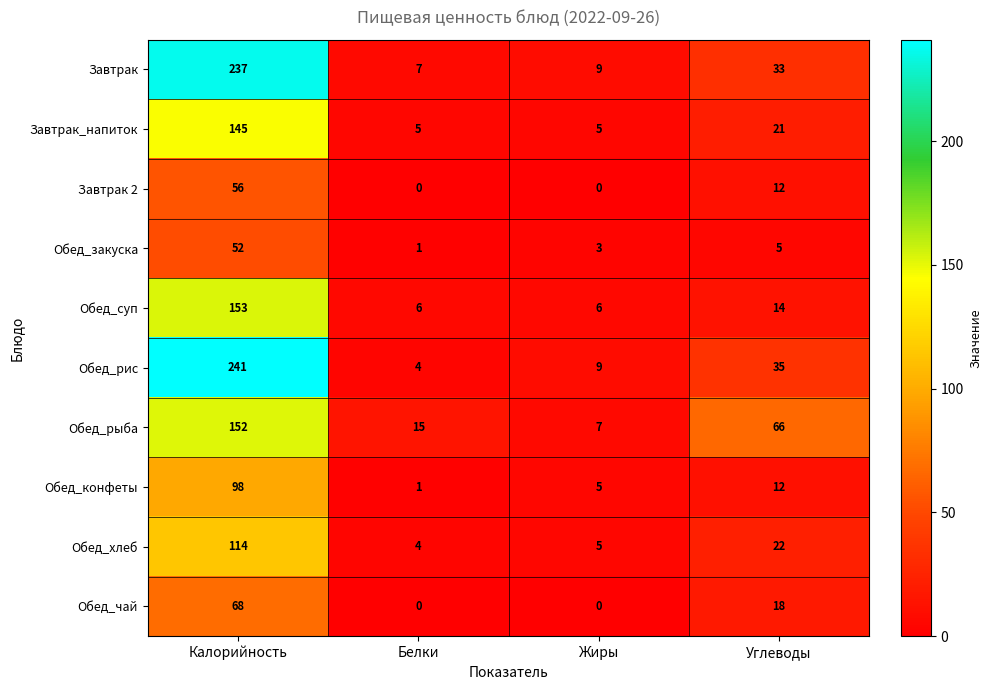

At which category is the sum across all series the highest?

Калорийность